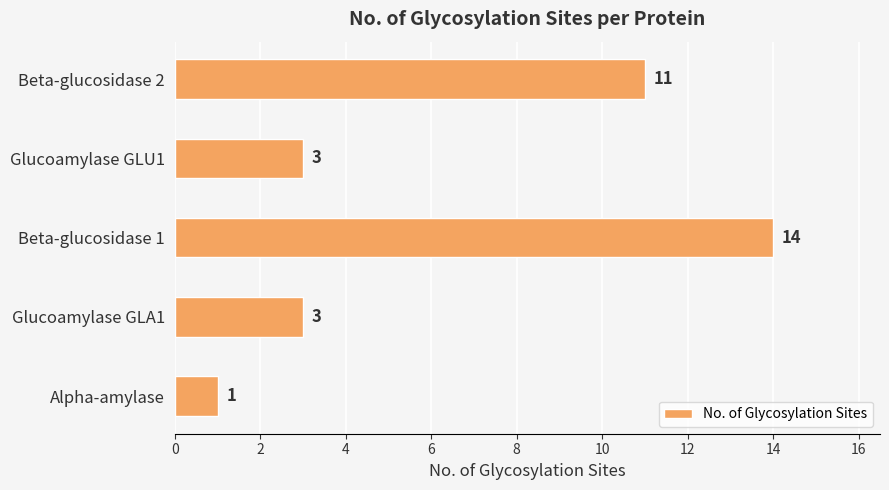

Count the values in the range 3 to 11.

3